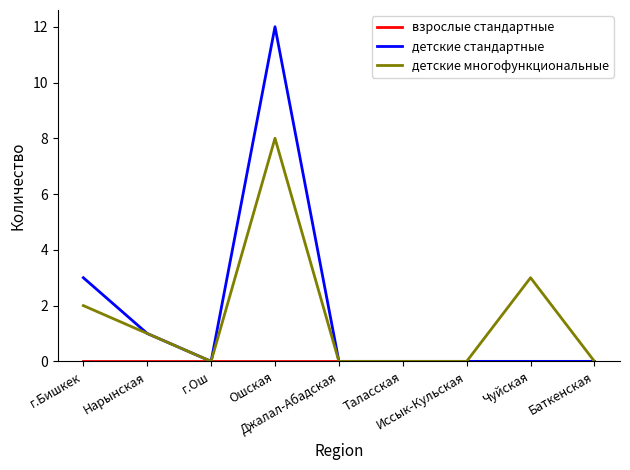

Which series has the largest range (max minus min)?

детские стандартные